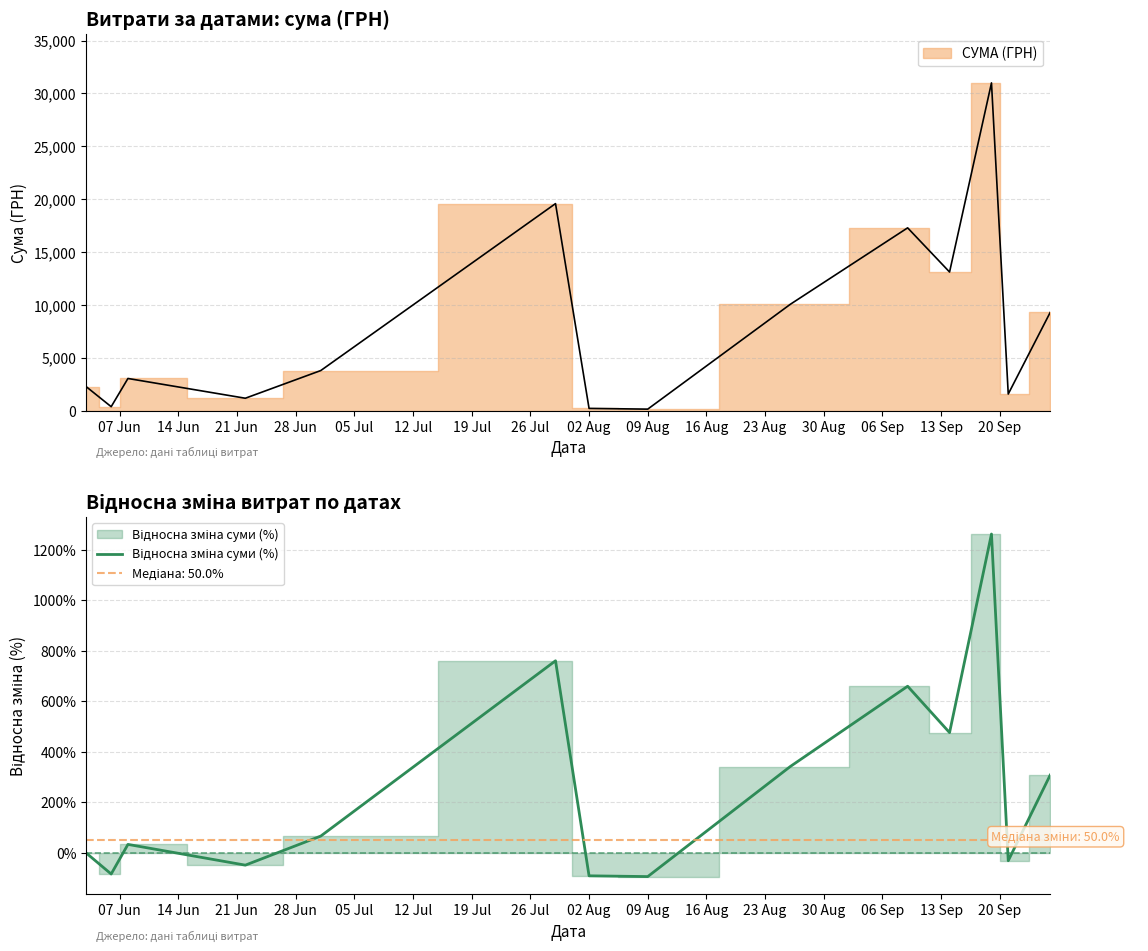

How many series are shown in this chart?

1